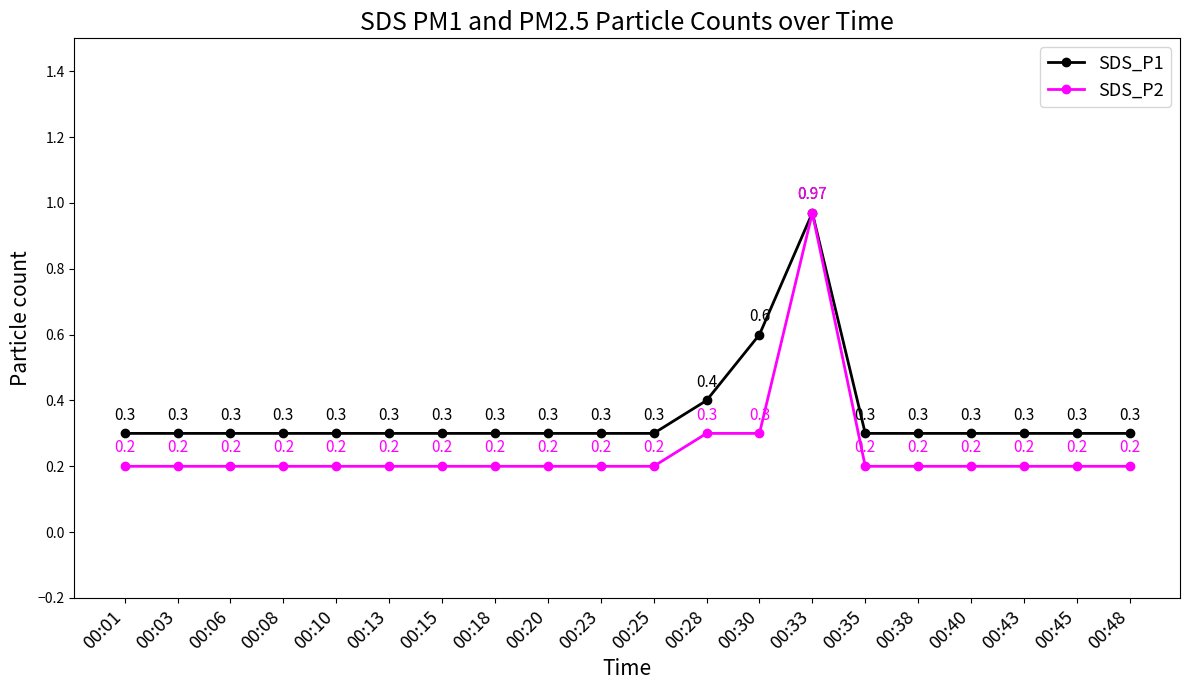

Rank the series by their average value, from lowest to highest.

SDS_P2, SDS_P1